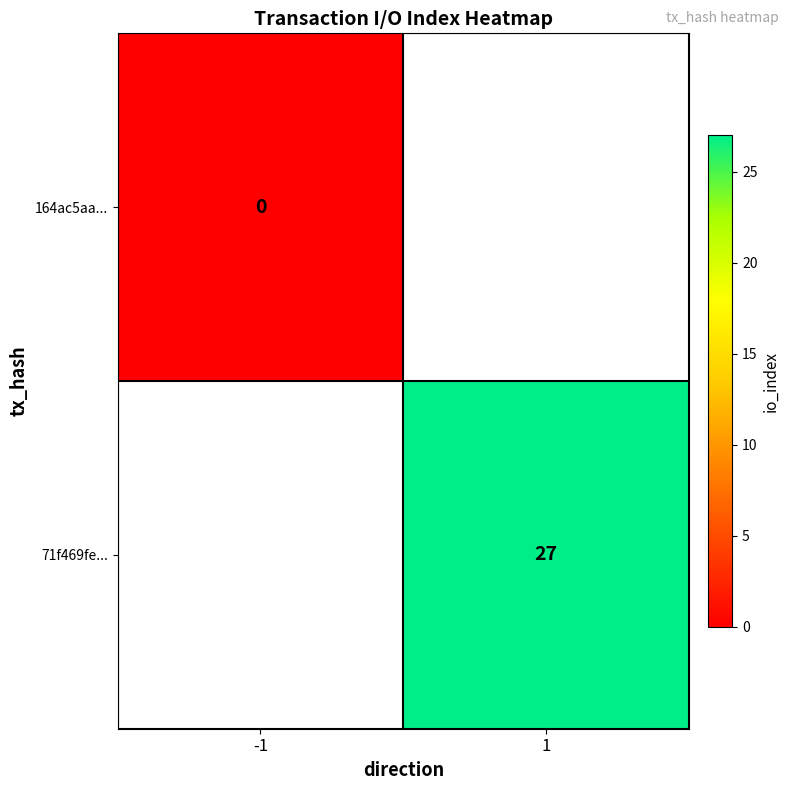

What is the maximum value shown in the chart?

27.0